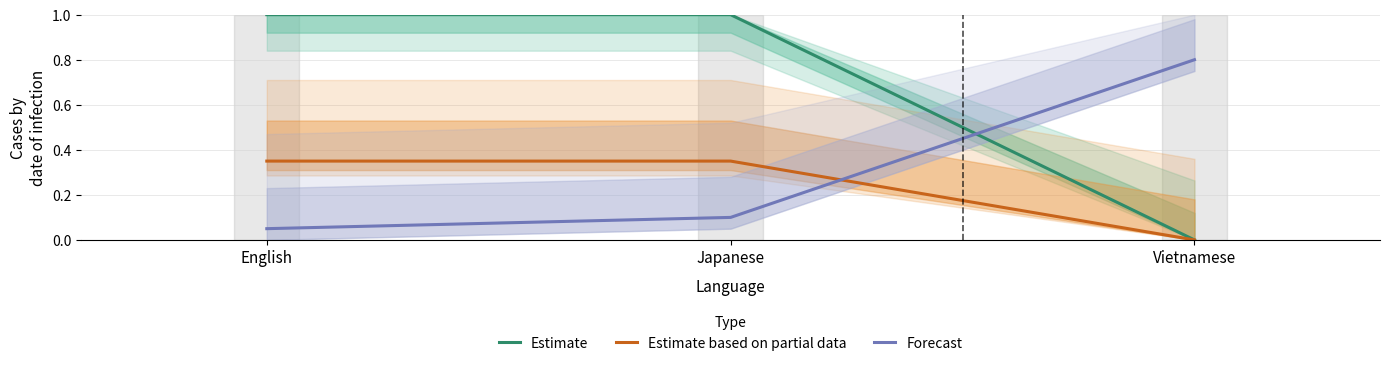

How many values in Estimate based on partial data are above zero?

2